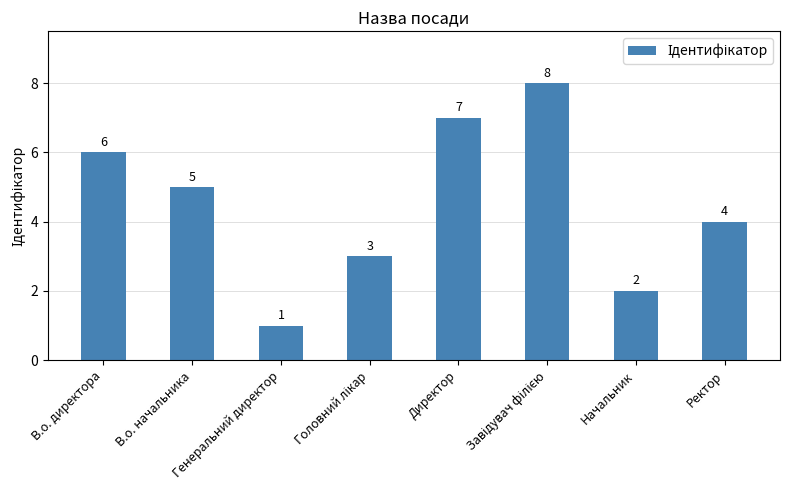

Reading left to right, extract all data points from this chart.

6	5	1	3	7	8	2	4